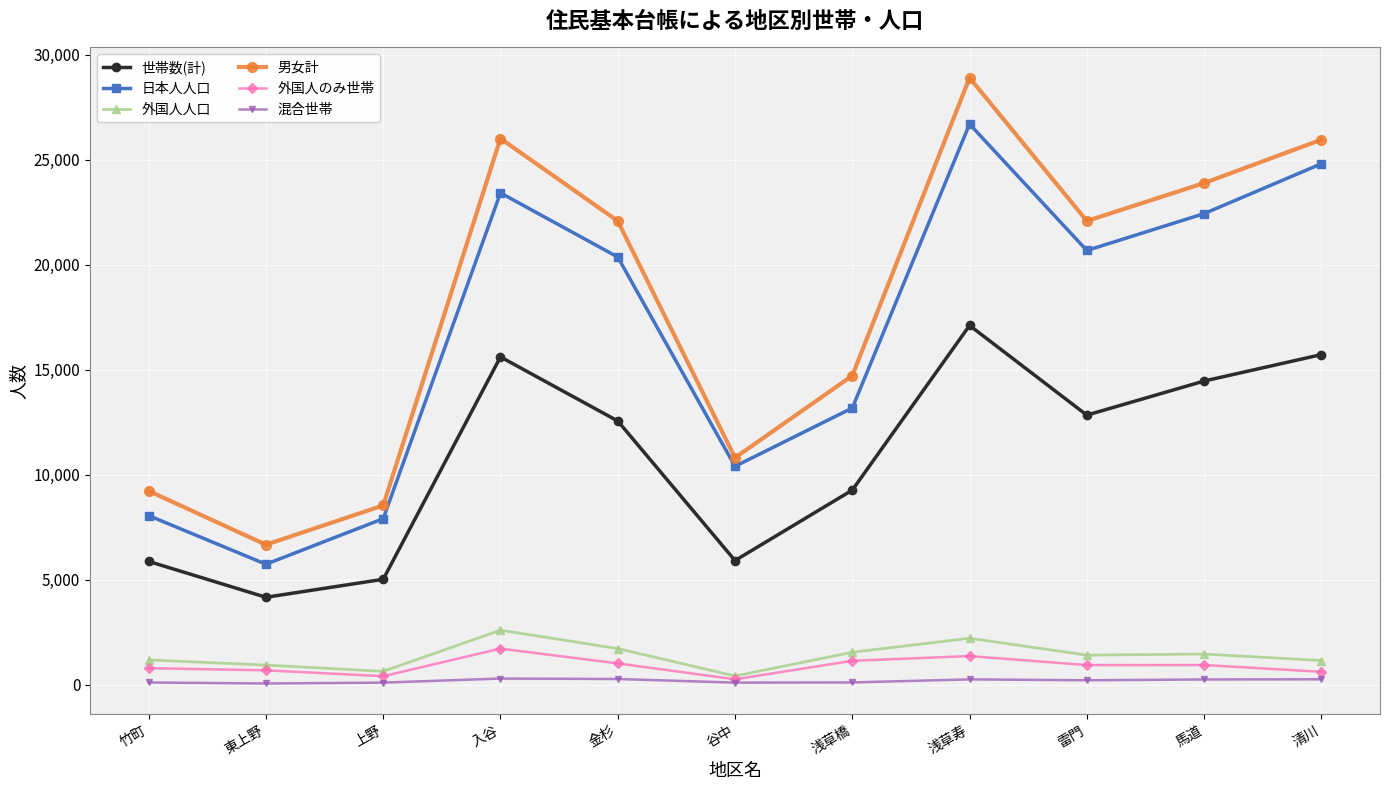

The value of 男女計 at 雷門 is 5337. True or false?

False